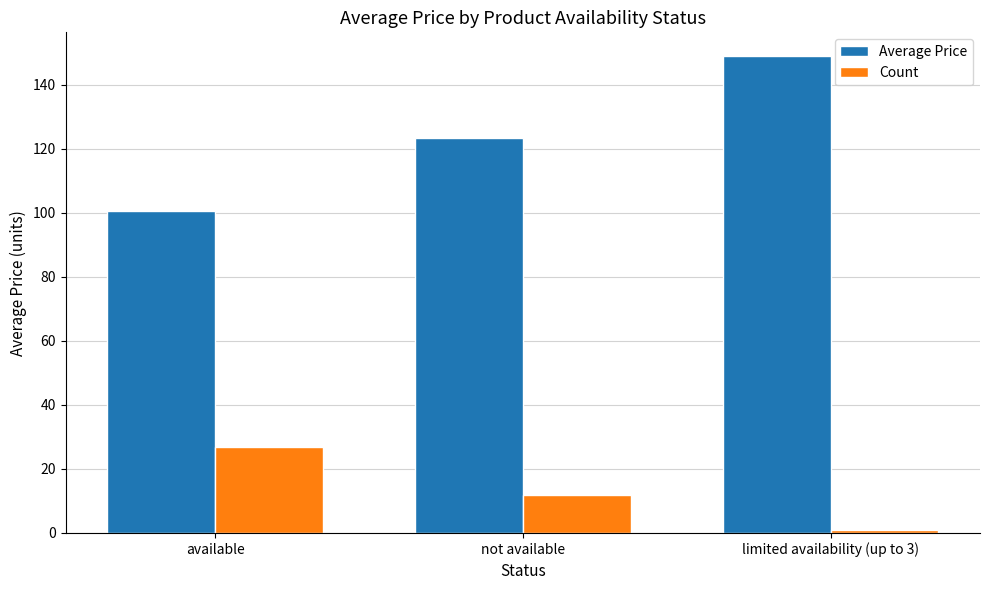

True or false: Average Price has a value of 261.8 at limited availability (up to 3).

False